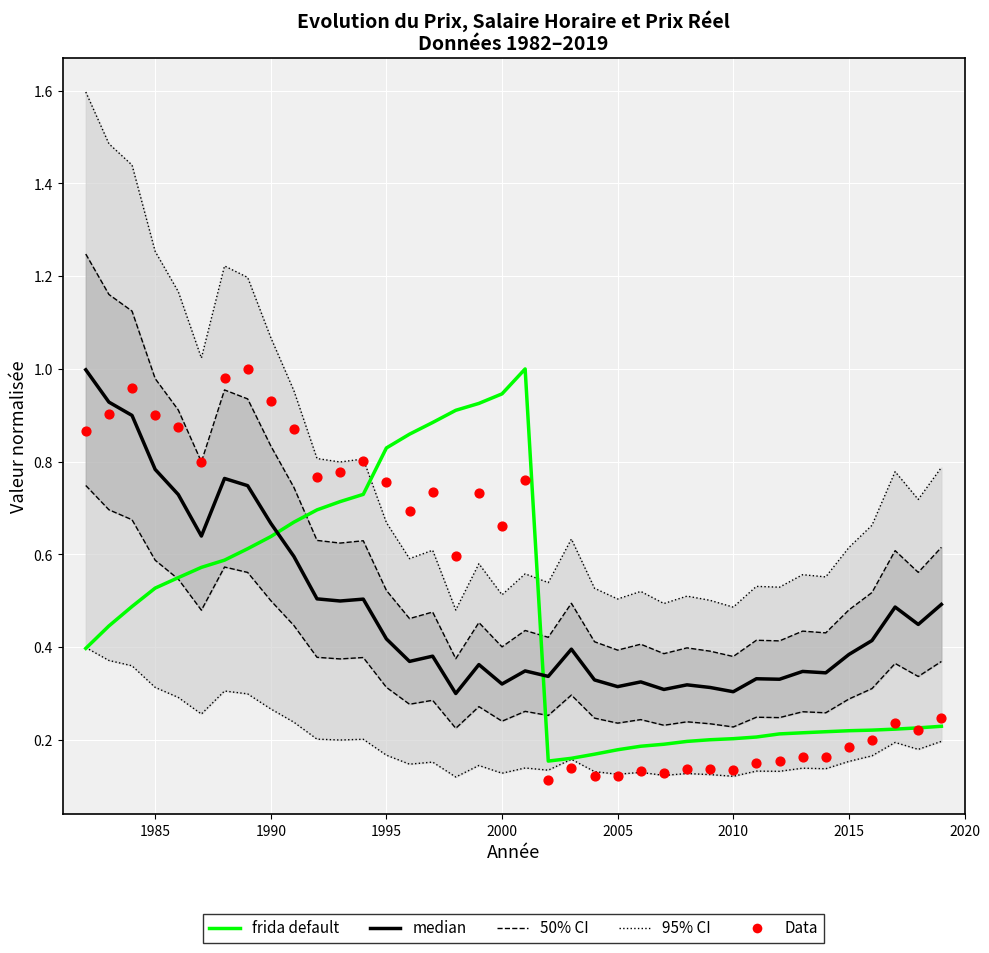

Which series has the largest total across all categories?

95% CI boundary